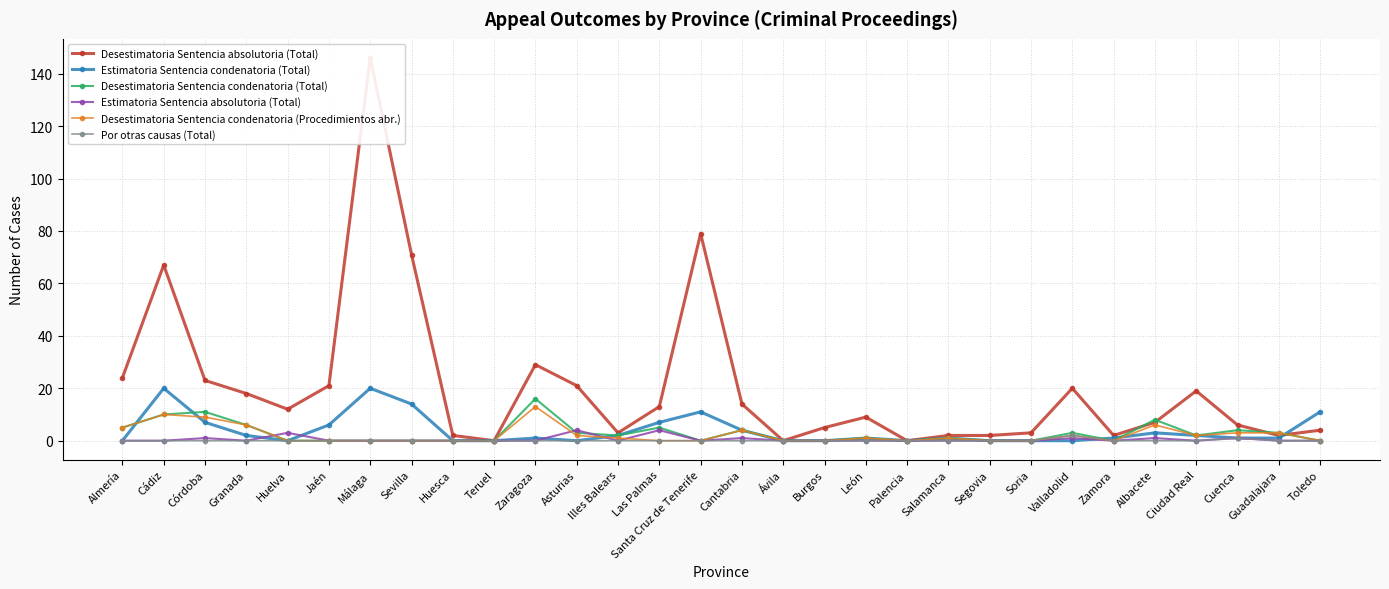

How many interior local valleys does the Desestimatoria Sentencia condenatoria (Total) series have?

5